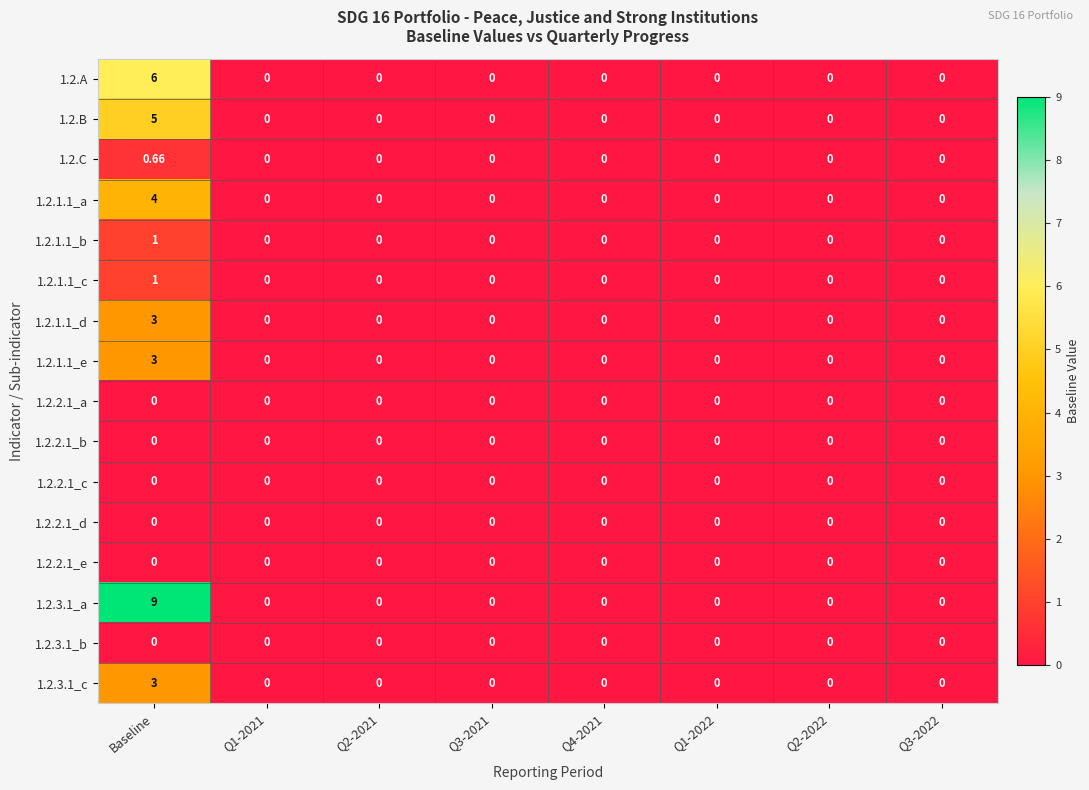

At which category is the sum across all series the highest?

Baseline